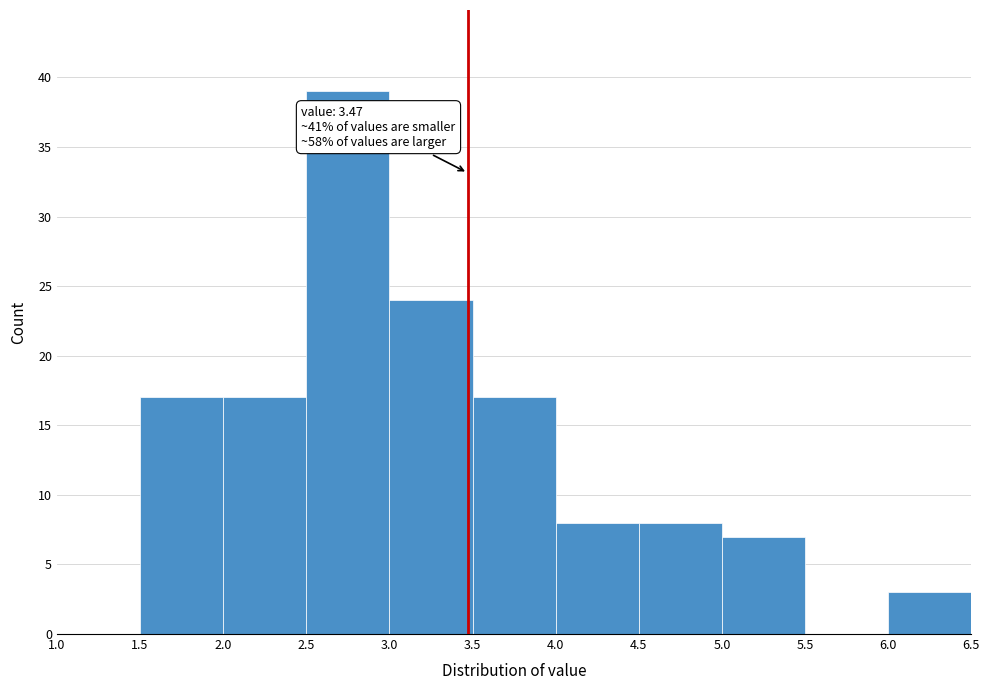

Which range on the x-axis has the tallest bar?

2.5 to 3.0